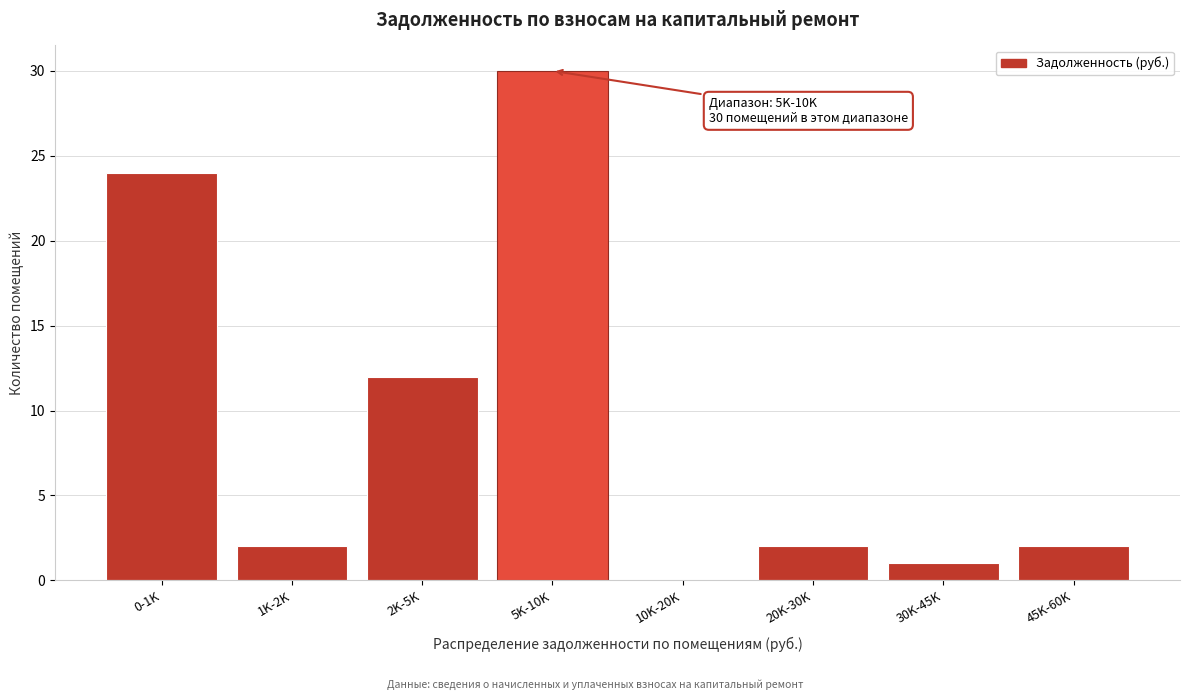

Reading left to right, transcribe all the data shown in this chart.

0-1K=24	1K-2K=2	2K-5K=12	5K-10K=30	10K-20K=0	20K-30K=2	30K-45K=1	45K-60K=2